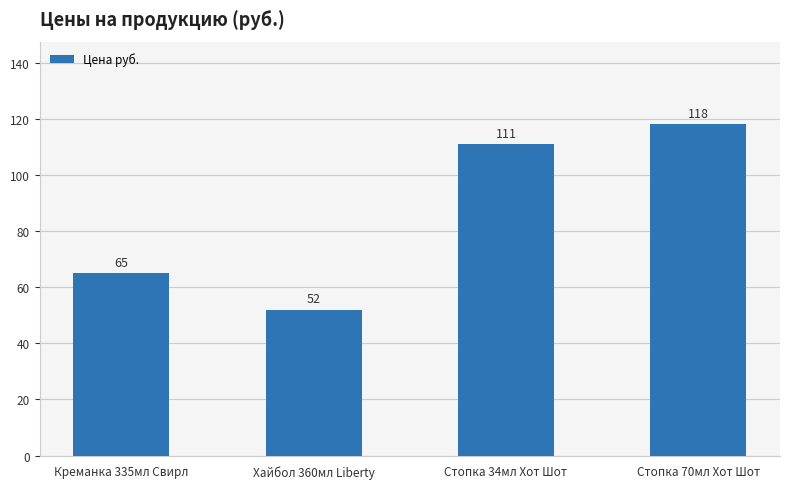

The chart shows a value of 162 at Стопка 70мл Хот Шот. True or false?

False